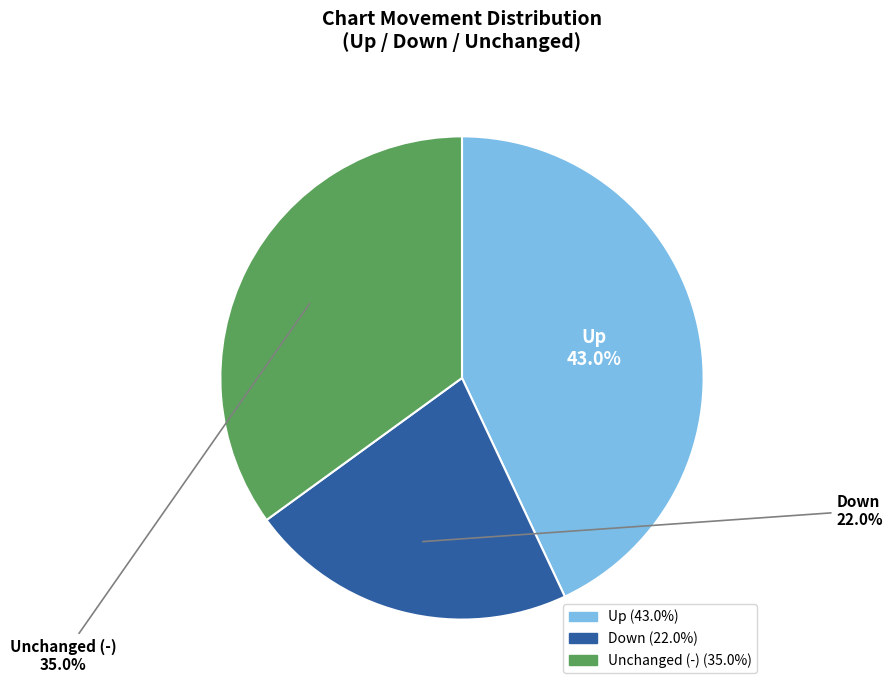

Is there any slice that represents more than half of the pie?

No